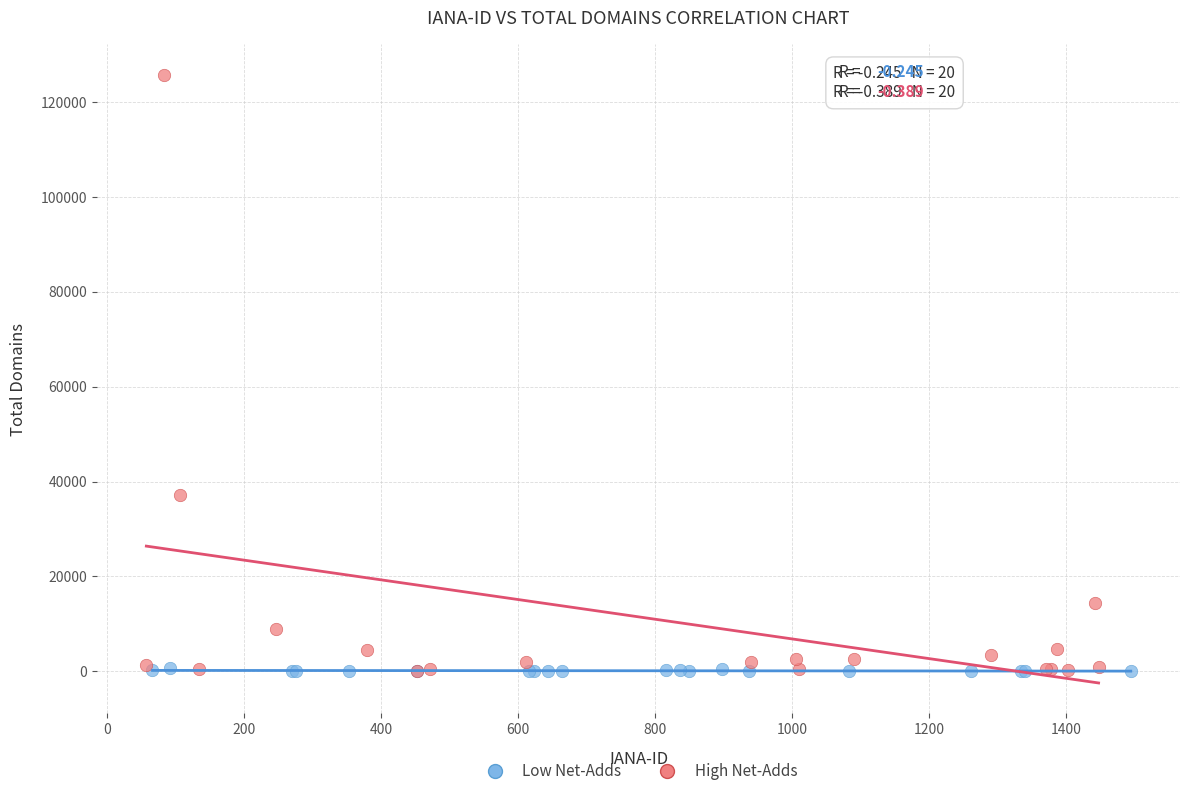

Which series has the widest spread of Y values?

High Net-Adds